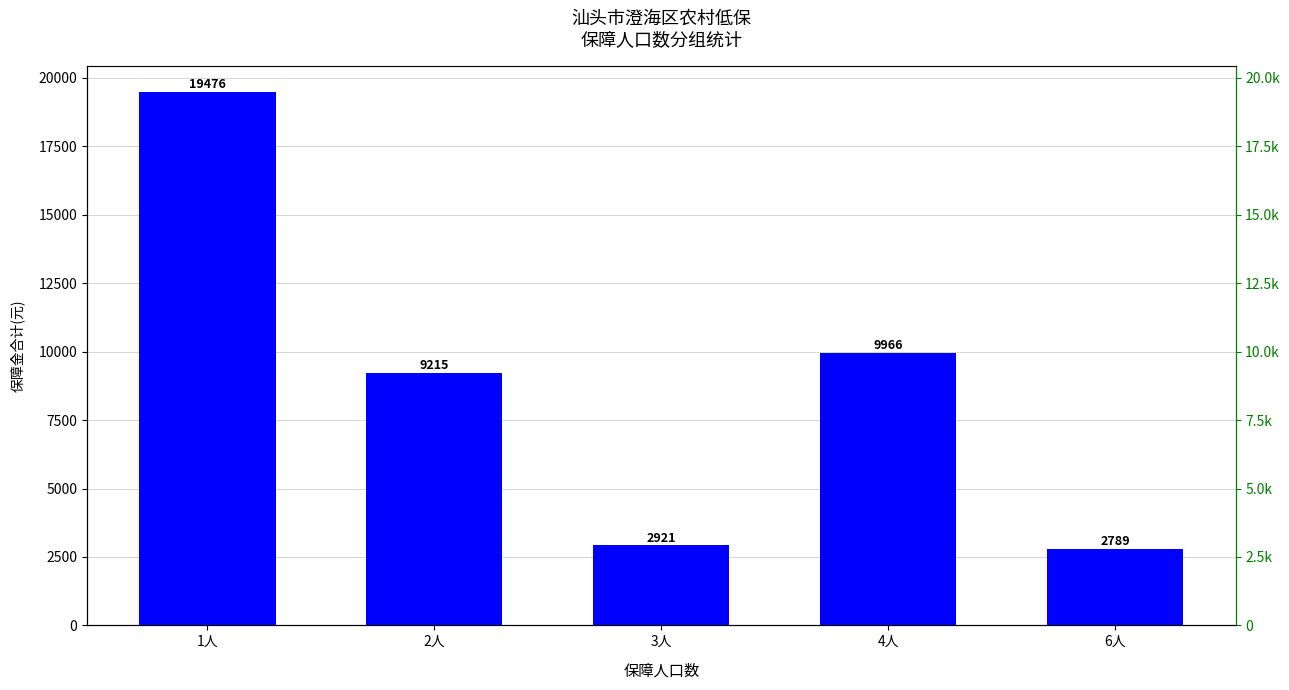

Is it true that the value at 6人 is 4226?

False